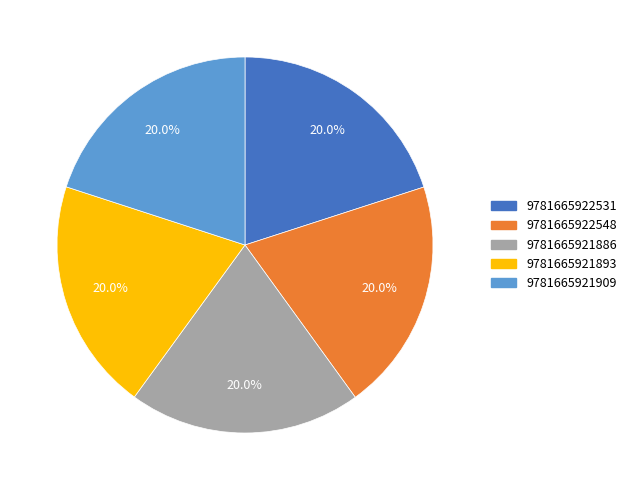

What is the ratio of the value at 9781665922531 to the value at 9781665922548?

1.0